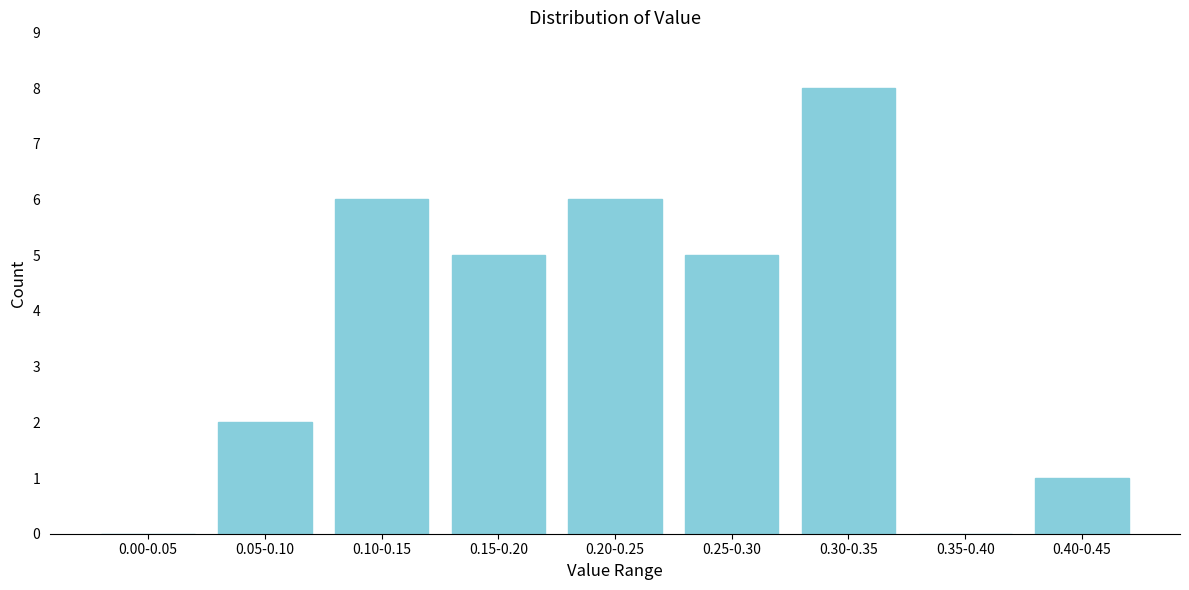

Reading right to left, transcribe all the data shown in this chart.

0.40-0.45=1	0.35-0.40=0	0.30-0.35=8	0.25-0.30=5	0.20-0.25=6	0.15-0.20=5	0.10-0.15=6	0.05-0.10=2	0.00-0.05=0